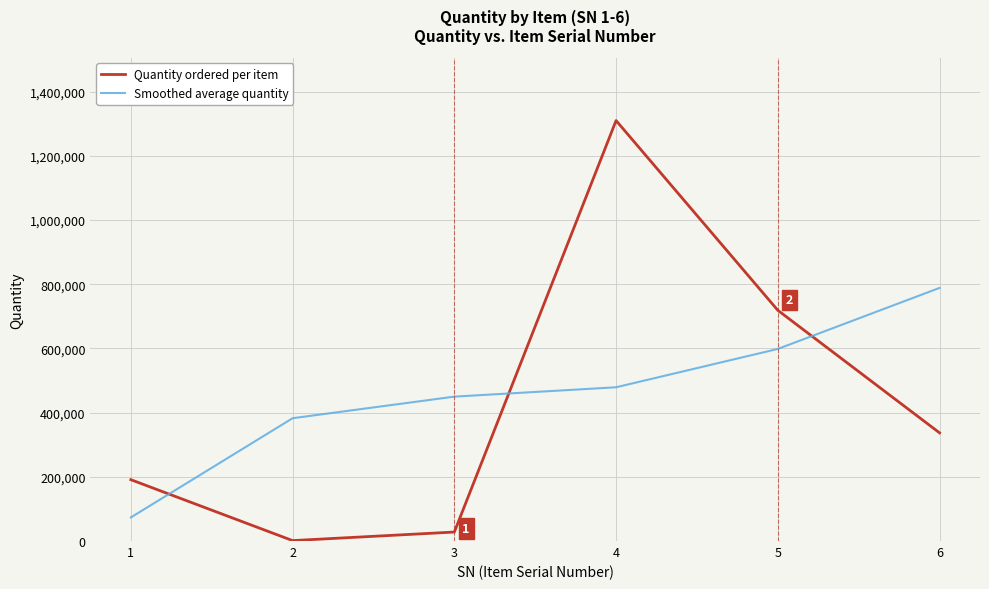

Rank the series at 5 from highest to lowest value.

Quantity ordered per item, Smoothed average quantity